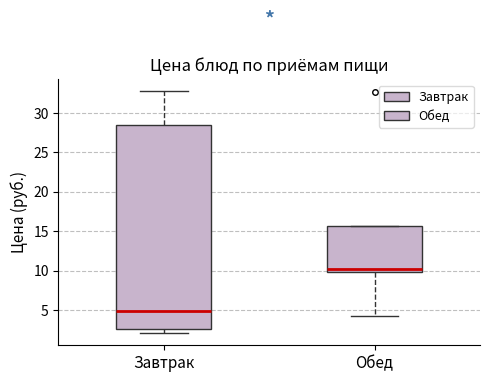

Where does the lower whisker of the box for Завтрак end on the y-axis? The values are not printed on the chart, so give them approximately, as read against the axis.

2.0